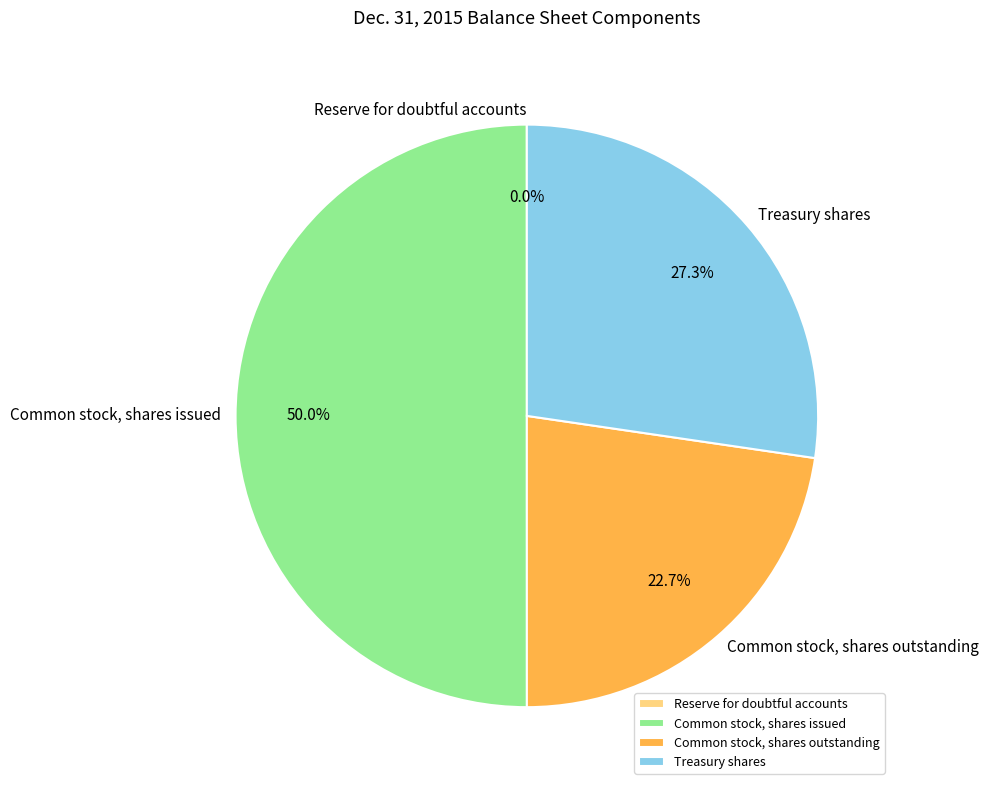

Which category has the biggest portion of the pie?

Common stock, shares issued